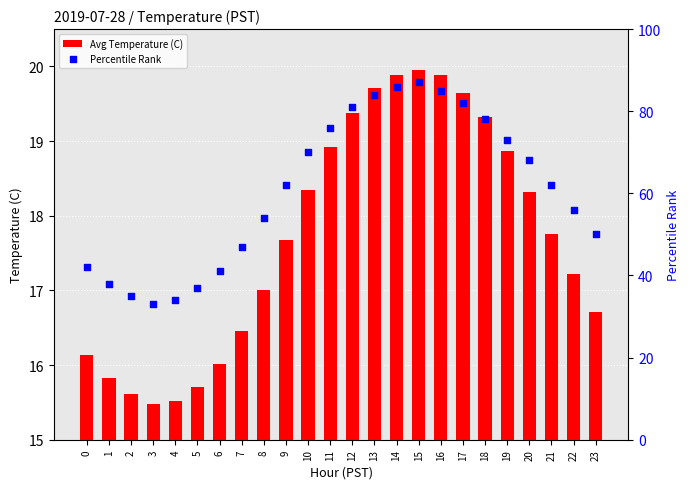

Is the value of Avg Temperature (C) at 13 greater than the value of Percentile Rank at 6?

No